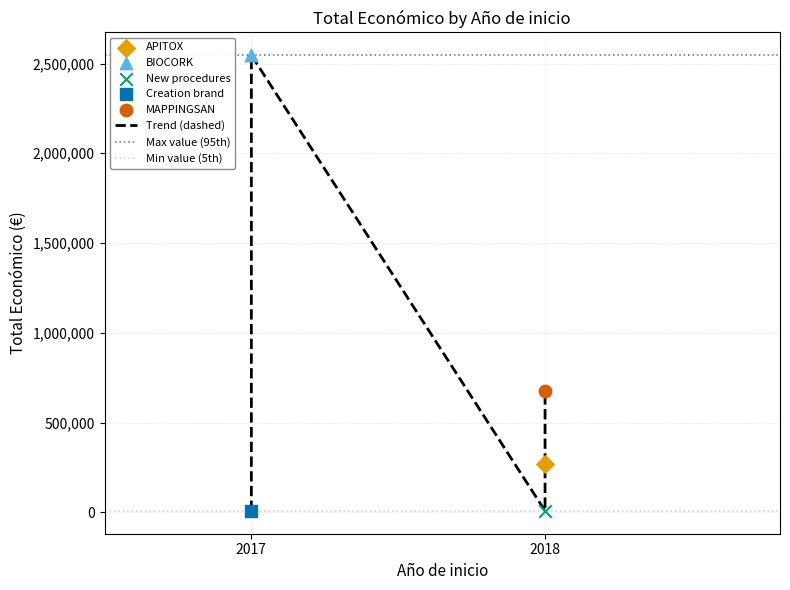

What is the change in value from 2017 to 2018?

+669550